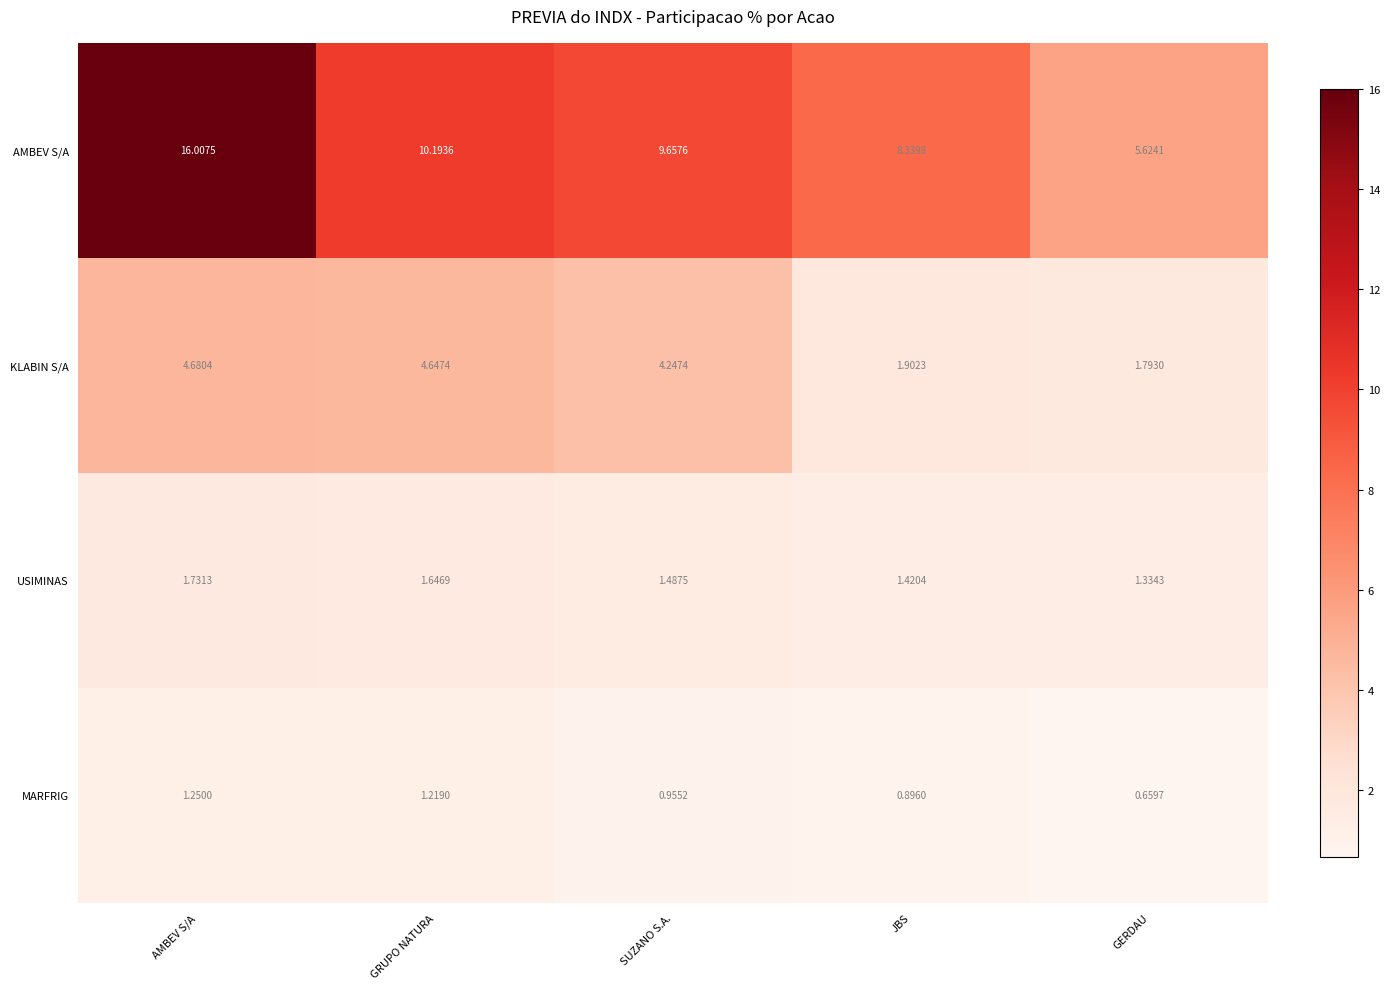

Which label corresponds to the smallest value in the chart?

GERDAU